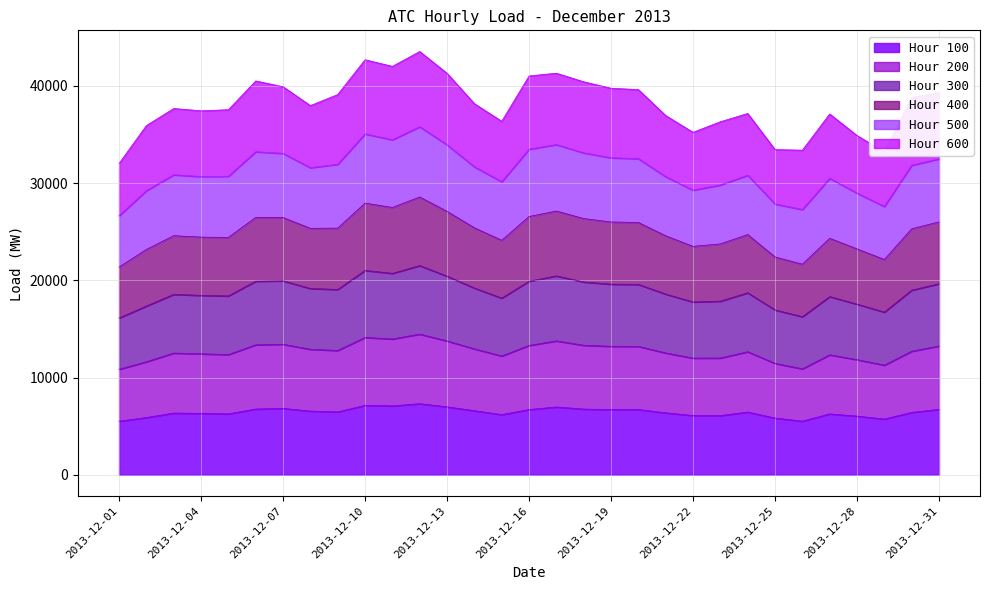

Where is the first local maximum for Hour 400?

2013-12-03